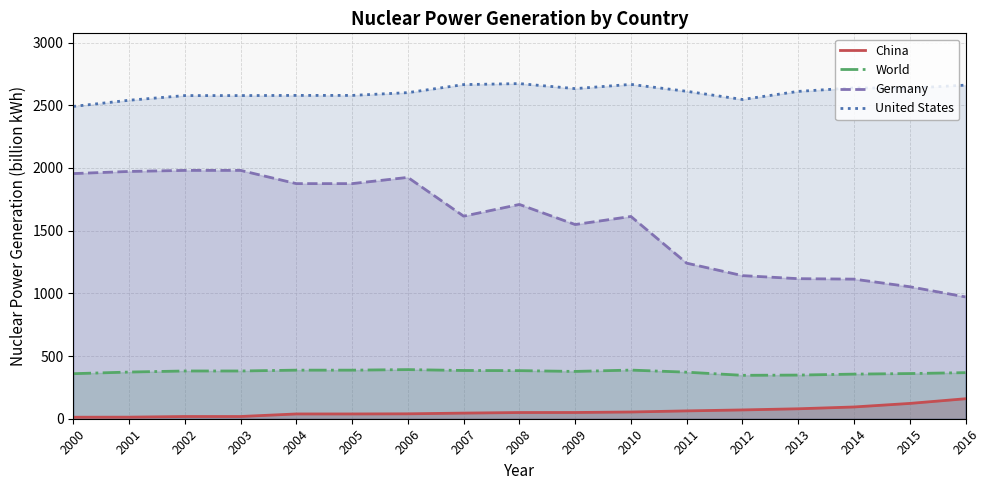

At how many categories does at least one series exceed 1180?

17